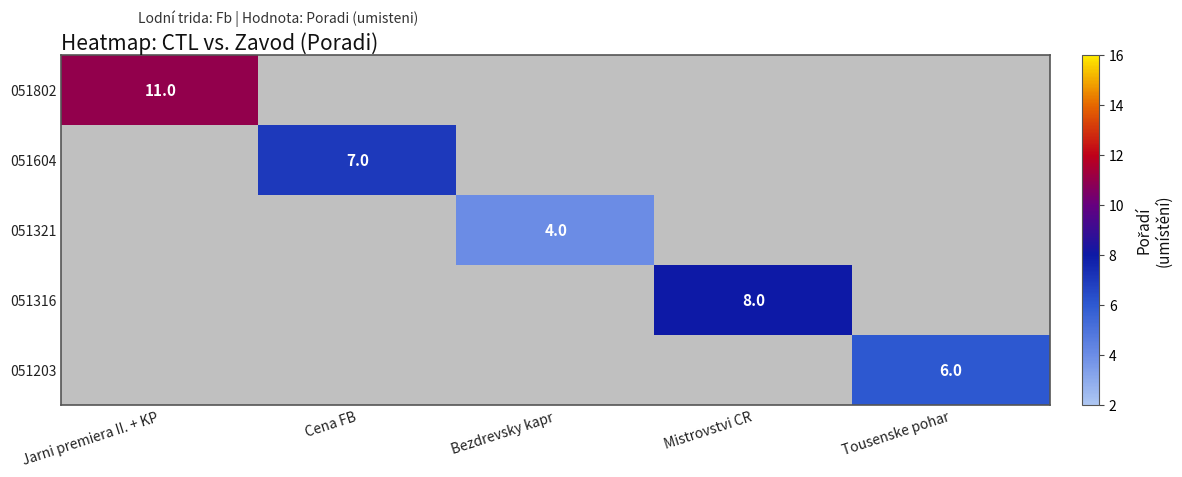

True or false: 051316 has a value of 8 at Mistrovstvi CR.

True